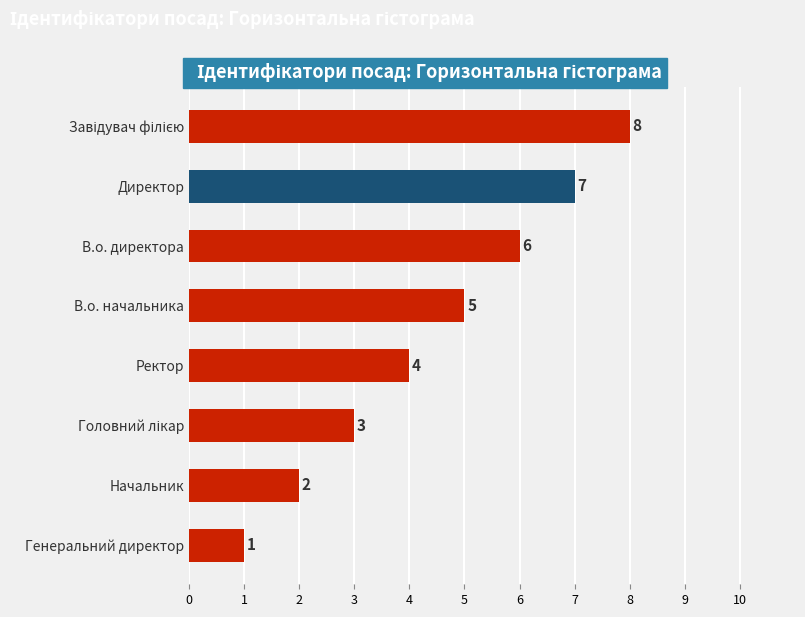

Between Генеральний директор and В.о. начальника, which is larger?

В.о. начальника